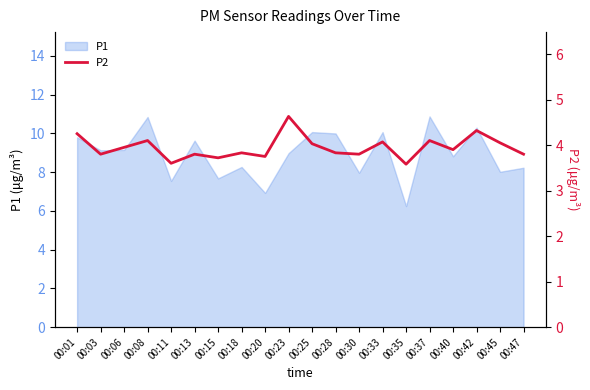

Is it true that P1 equals 10.1 at 00:33?

True